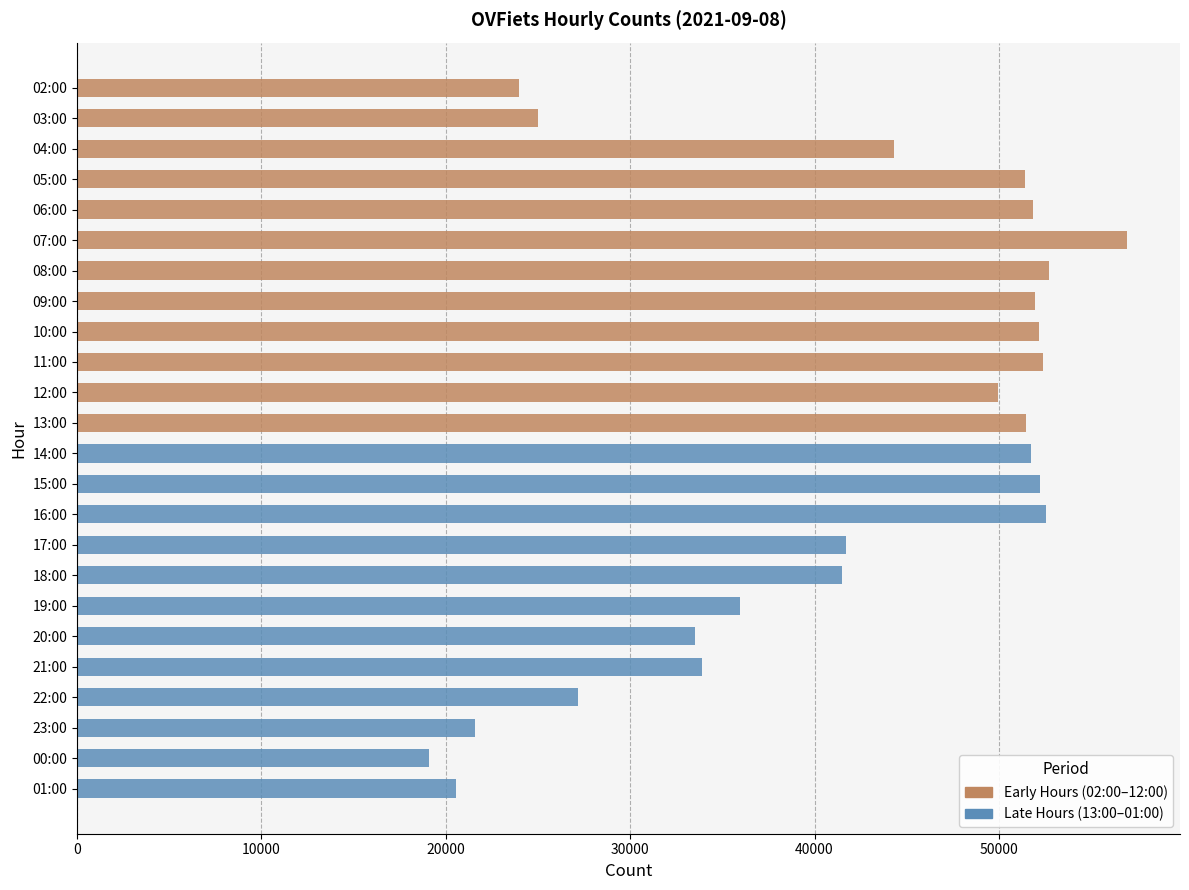

Rank the series by their maximum value, from lowest to highest.

Late Hours (13-01), Early Hours (02-12)